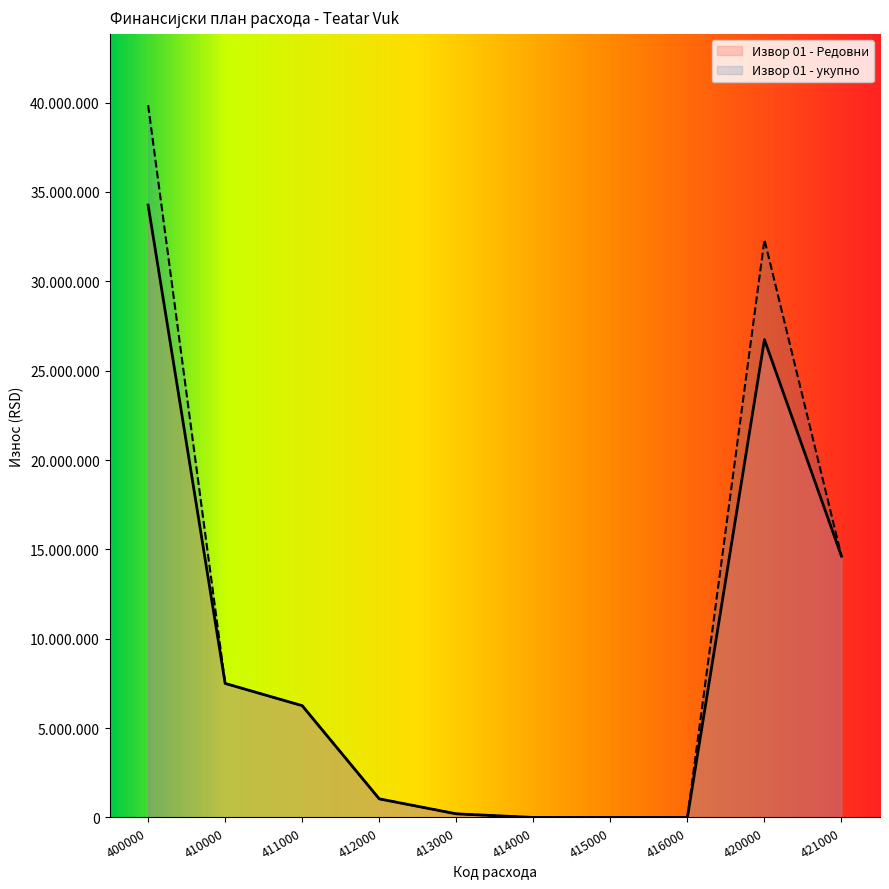

Does the chart have visible grid lines?

No